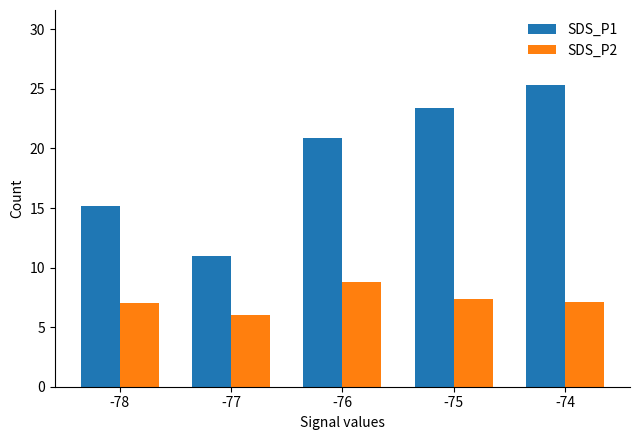

What is the sum of the SDS_P1 values at -78 and -75?

38.6